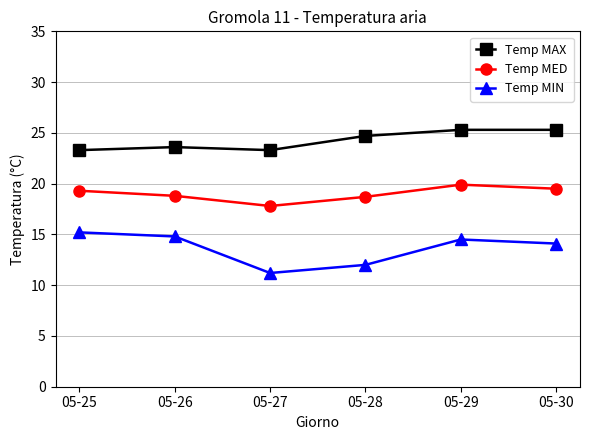

At which label does Temp MIN first exceed 14?

05-25